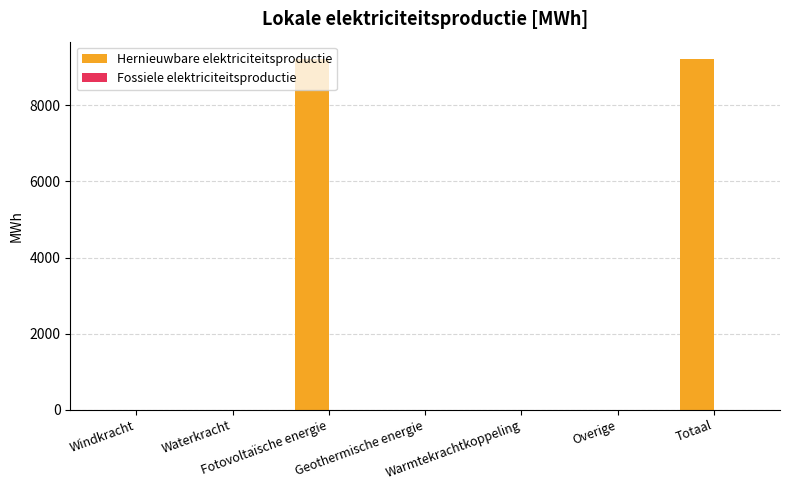

What is the sum of all values?

18433.0